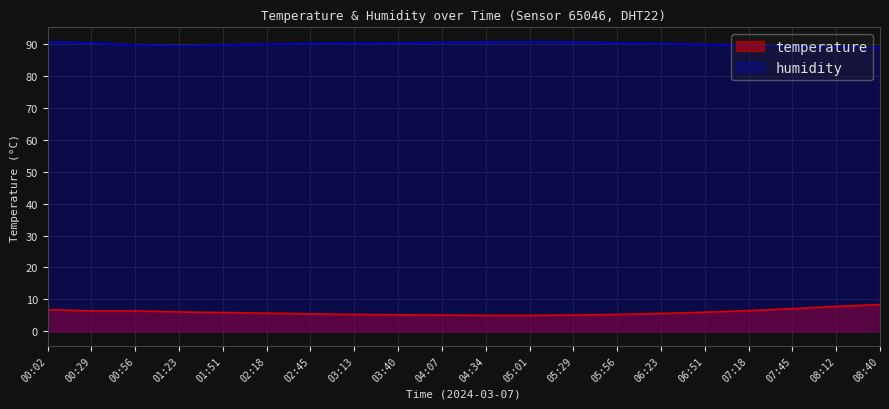

Which category has the lowest value in the humidity series?

08:40